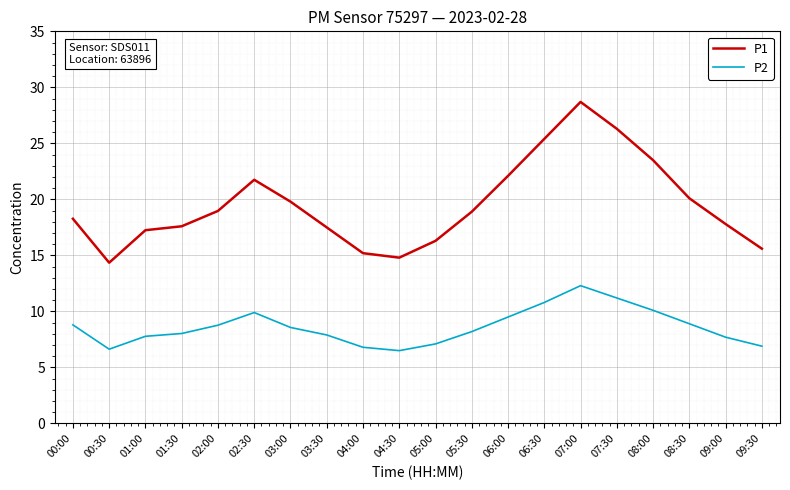

True or false: P2 and P1 intersect in this chart.

False